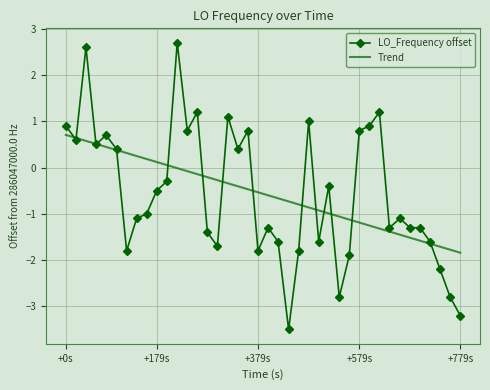

Which series has the widest spread of values?

LO_Frequency offset